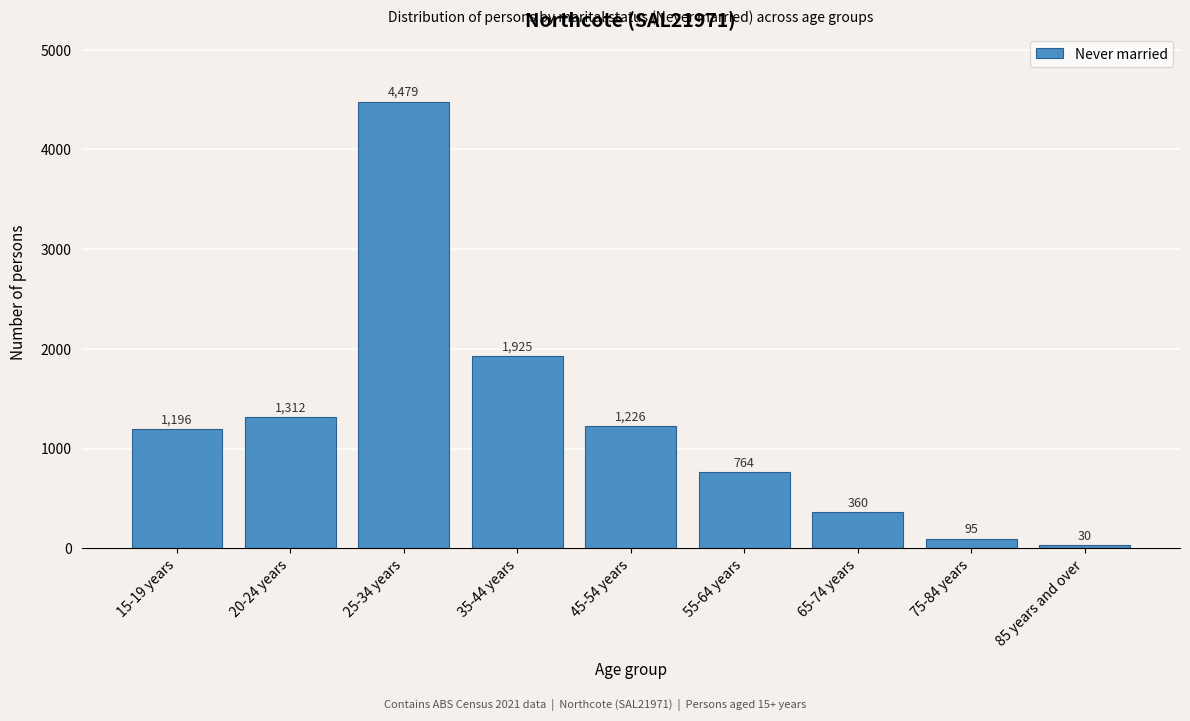

Reading left to right, what are all the values shown in this chart?

15-19 years=1196	20-24 years=1312	25-34 years=4479	35-44 years=1925	45-54 years=1226	55-64 years=764	65-74 years=360	75-84 years=95	85 years and over=30